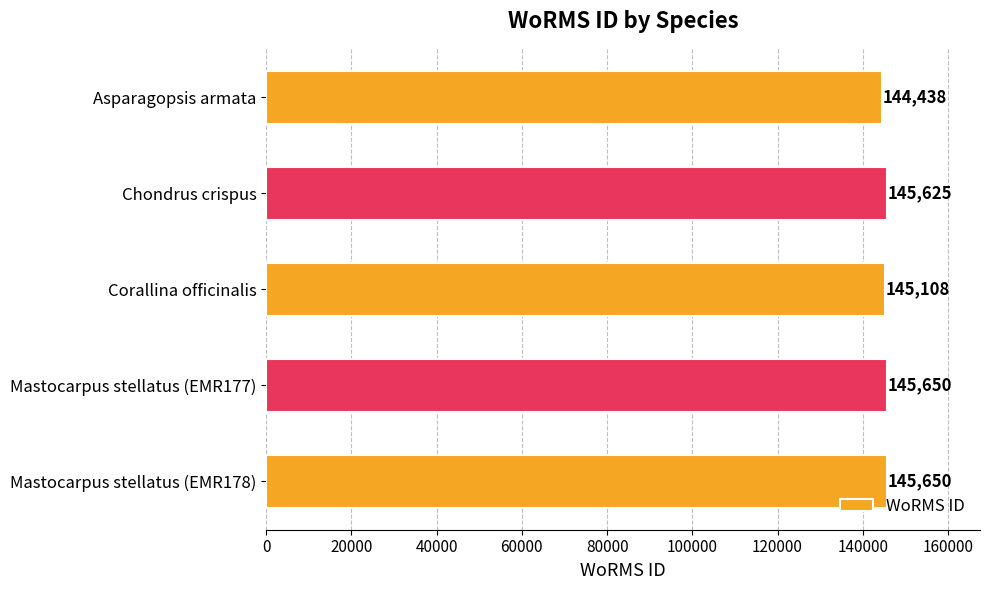

Reading top to bottom, extract all data points from this chart.

Asparagopsis armata=144438	Chondrus crispus=145625	Corallina officinalis=145108	Mastocarpus stellatus (EMR177)=145650	Mastocarpus stellatus (EMR178)=145650